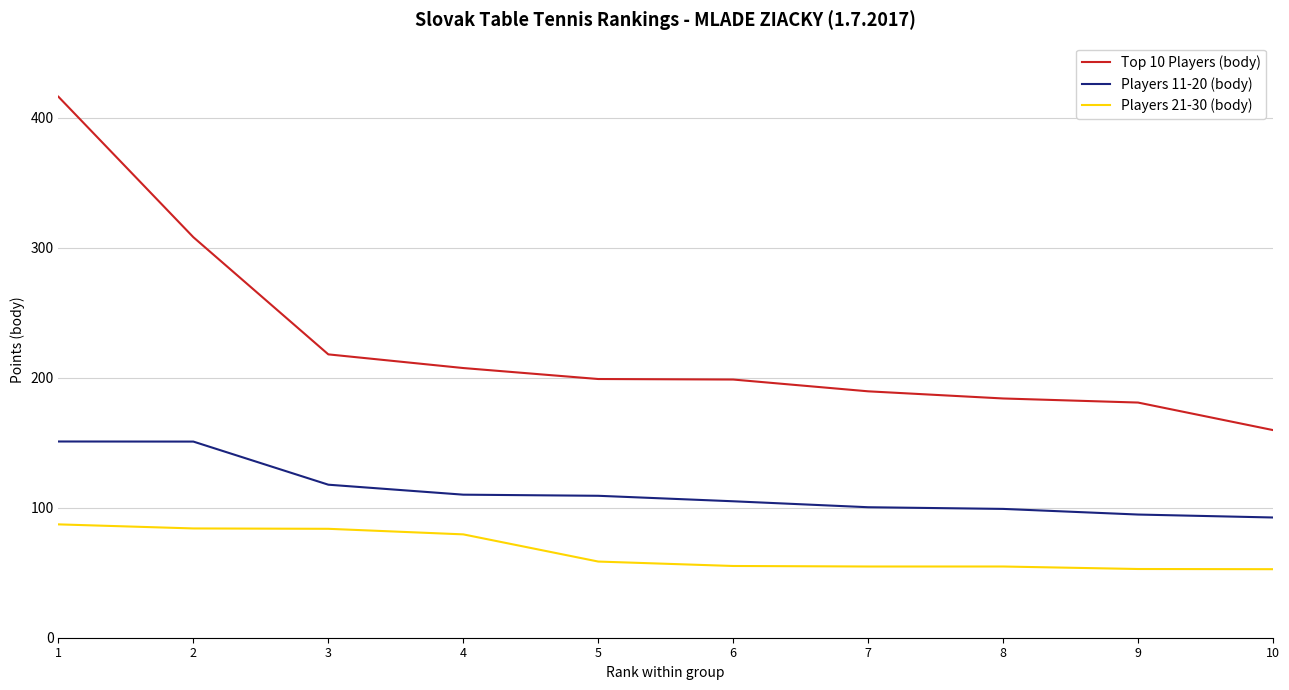

Rank the series by their maximum value, from lowest to highest.

Players 21-30 (body), Players 11-20 (body), Top 10 Players (body)